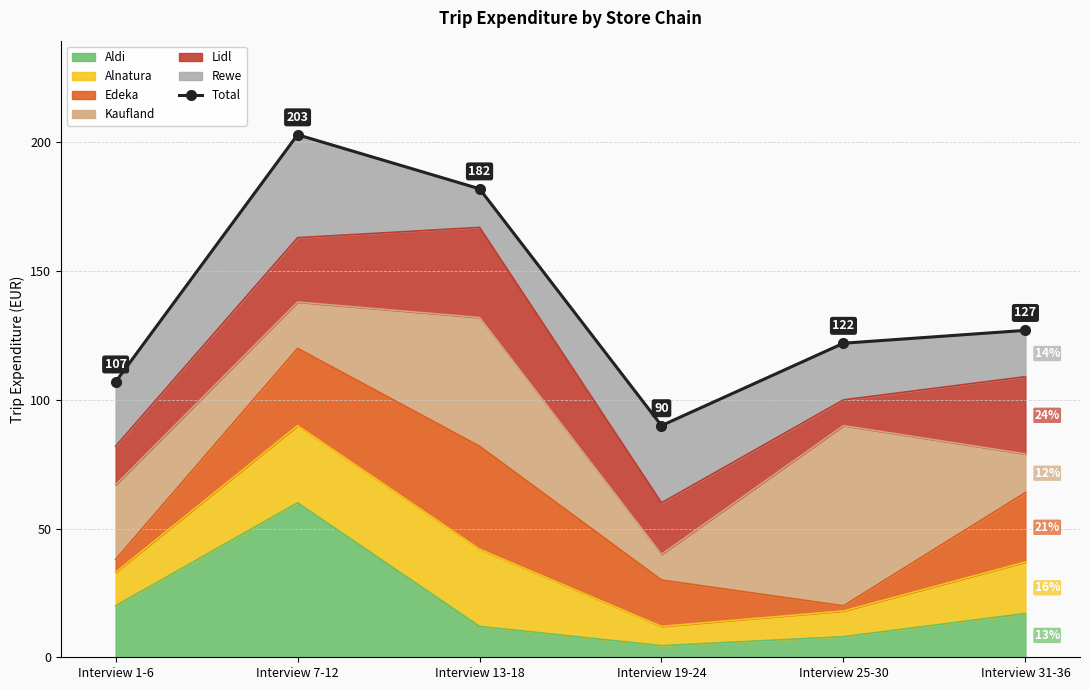

True or false: there are more than 1 points higher than both neighbors.

False